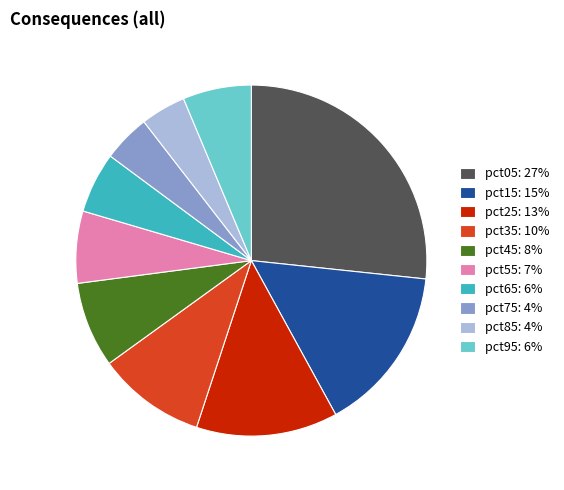

How many segments does this pie chart have?

10